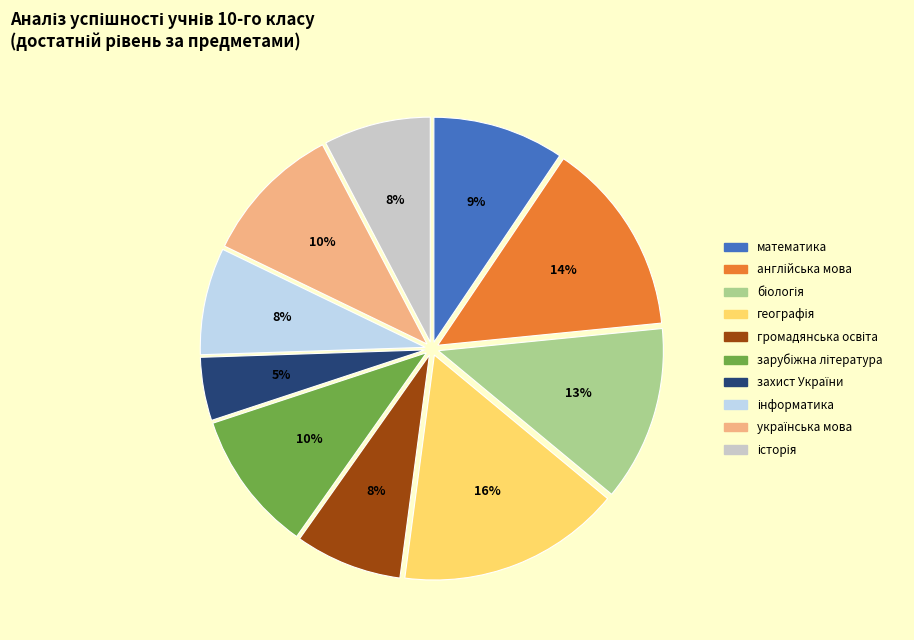

Is there any slice that represents more than half of the pie?

No